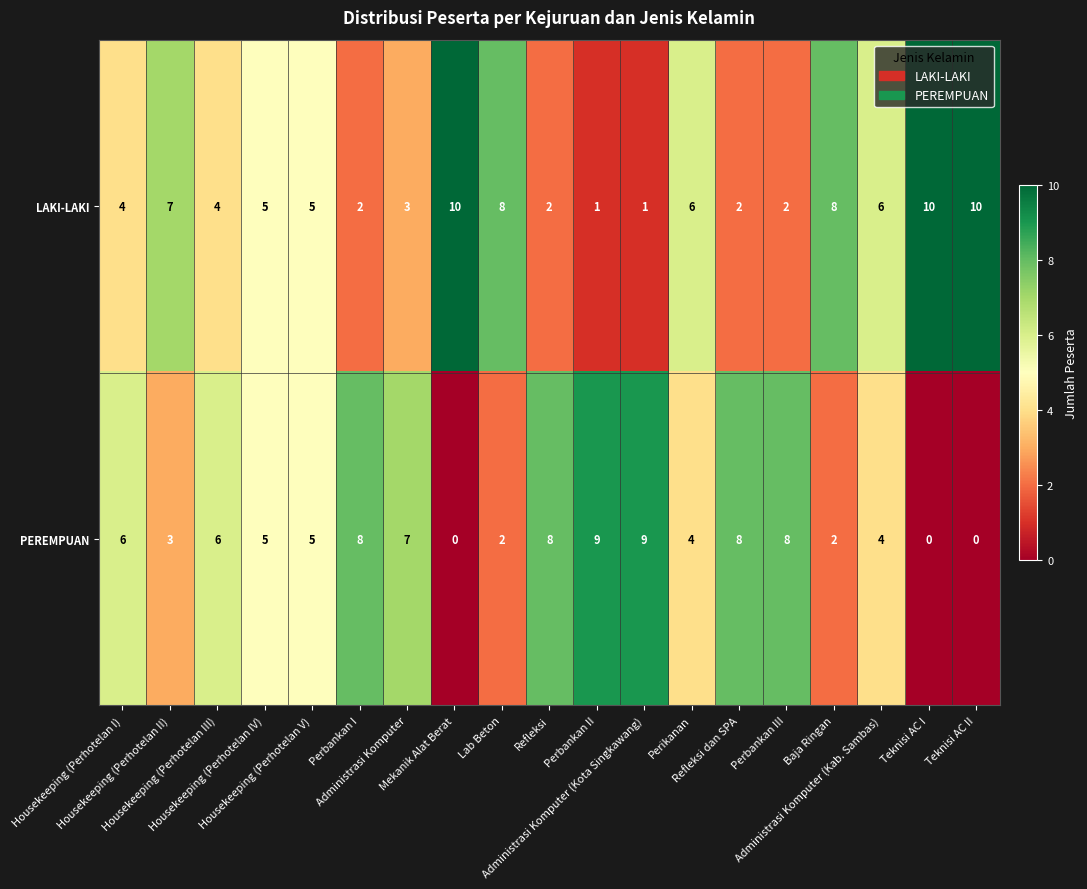

Which series has the largest total across all categories?

LAKI-LAKI